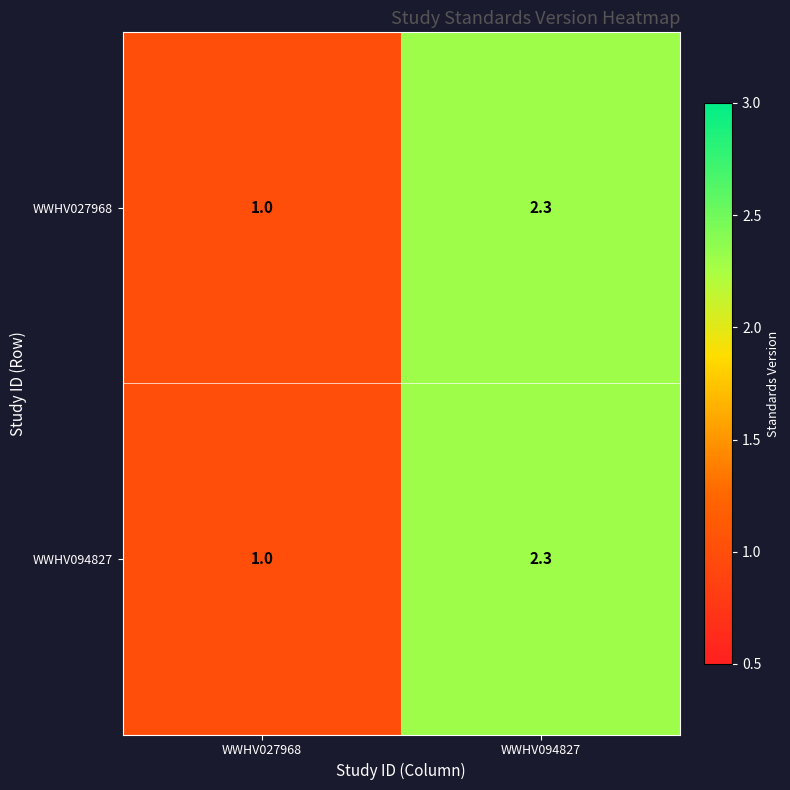

Reading left to right, what are all the values shown in this chart?

WWHV027968: 1.0	2.3
WWHV094827: 1.0	2.3